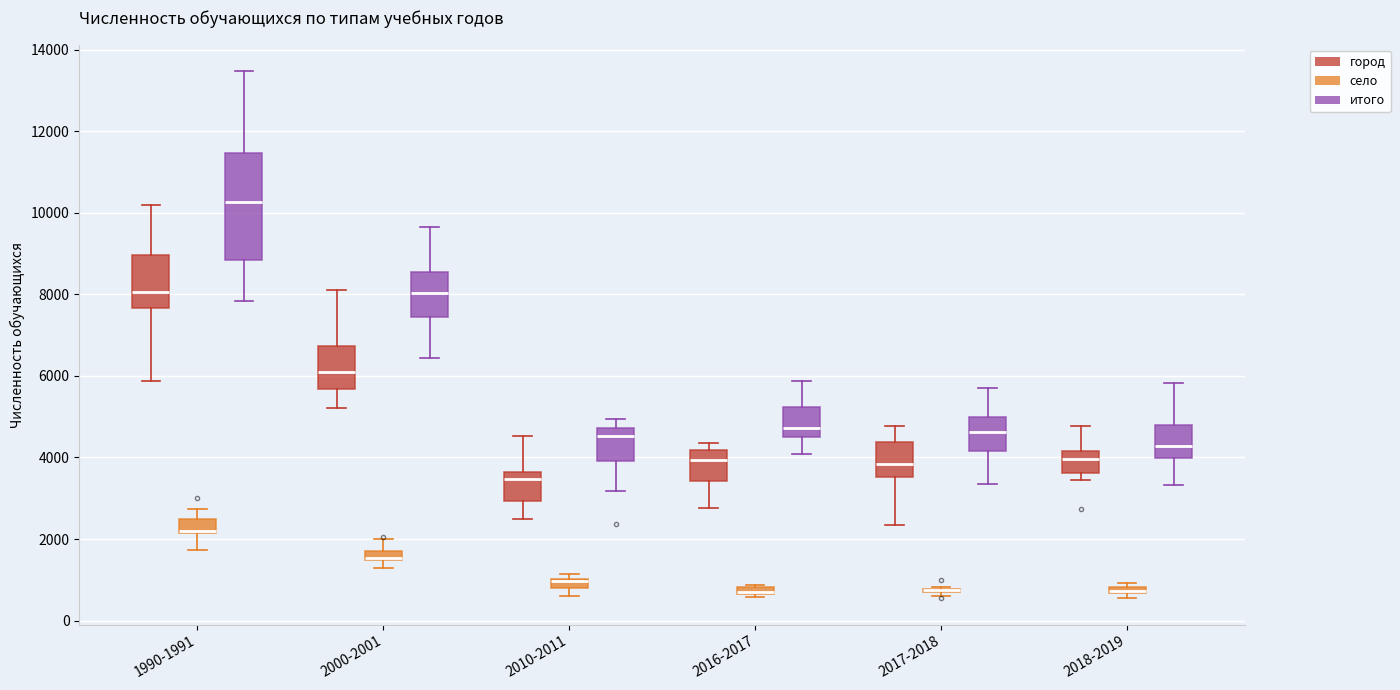

Comparing the boxes themselves (not the whiskers), which one is the tallest?

1990-1991 (итого)